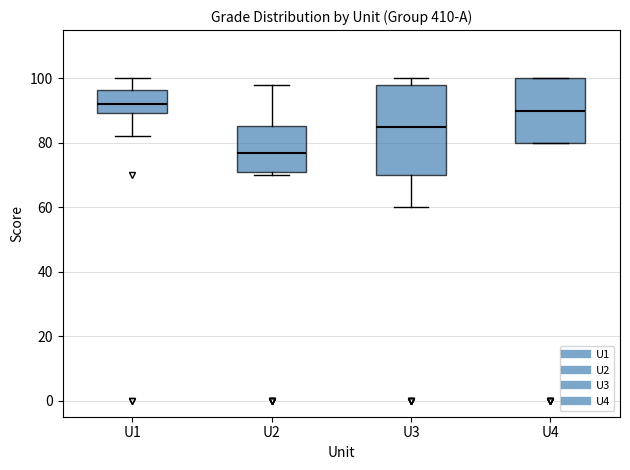

Reading left to right, read every box against the y-axis: the position of its median line, the range the box covers, and the ends of its whiskers. The values are not printed on the chart, so give them approximately, as read against the axis.

U1: median 92, box 90 to 96, whiskers 82 to 100
U2: median 78, box 72 to 86, whiskers 70 to 98
U3: median 86, box 70 to 98, whiskers 60 to 100
U4: median 90, box 80 to 100, whiskers 80 to 100